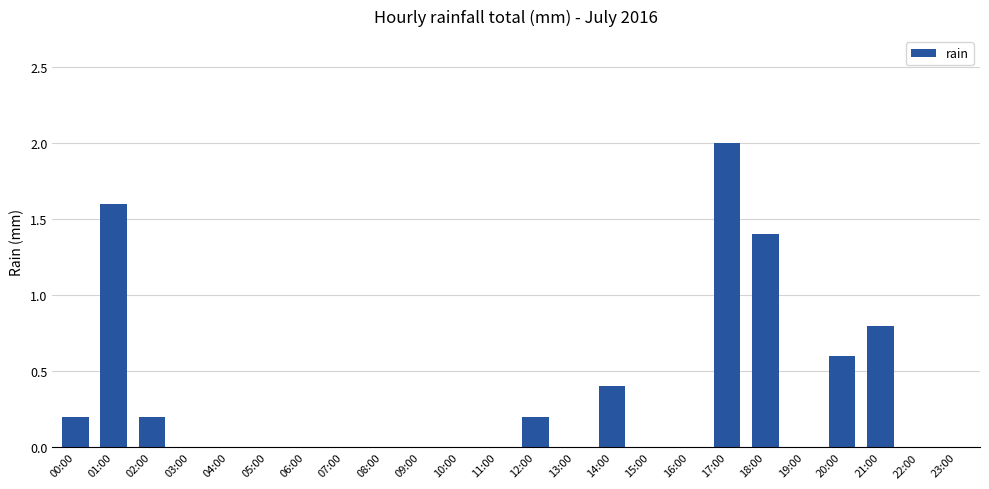

Reading left to right, list all the values displayed in this chart.

0.2	1.6	0.2	0.0	0.0	0.0	0.0	0.0	0.0	0.0	0.0	0.0	0.2	0.0	0.4	0.0	0.0	2.0	1.4	0.0	0.6	0.8	0.0	0.0